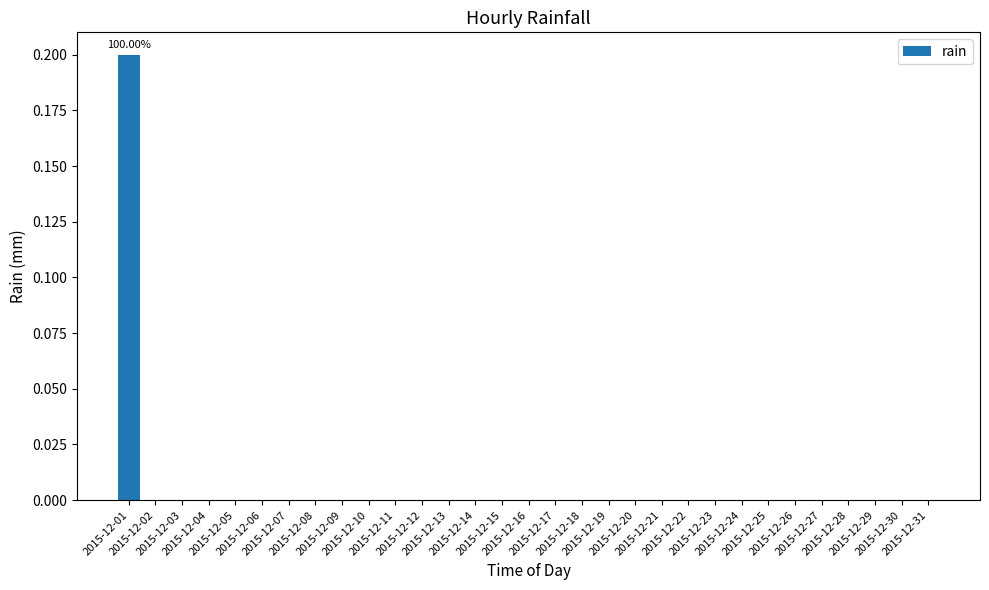

Are the bars horizontal?

No